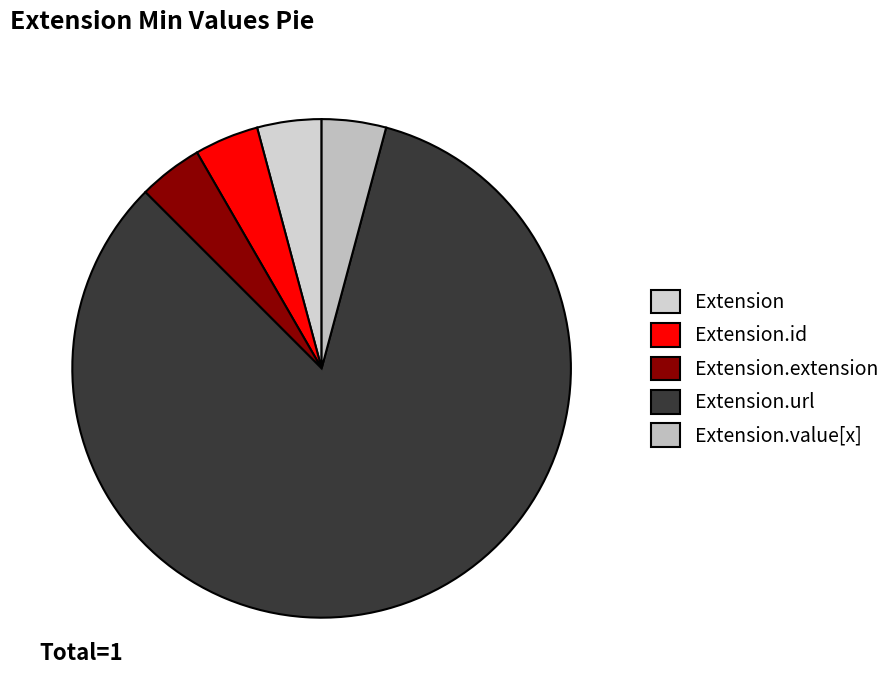

Rank the categories by value from highest to lowest.

Extension.url, Extension, Extension.id, Extension.extension, Extension.value[x]